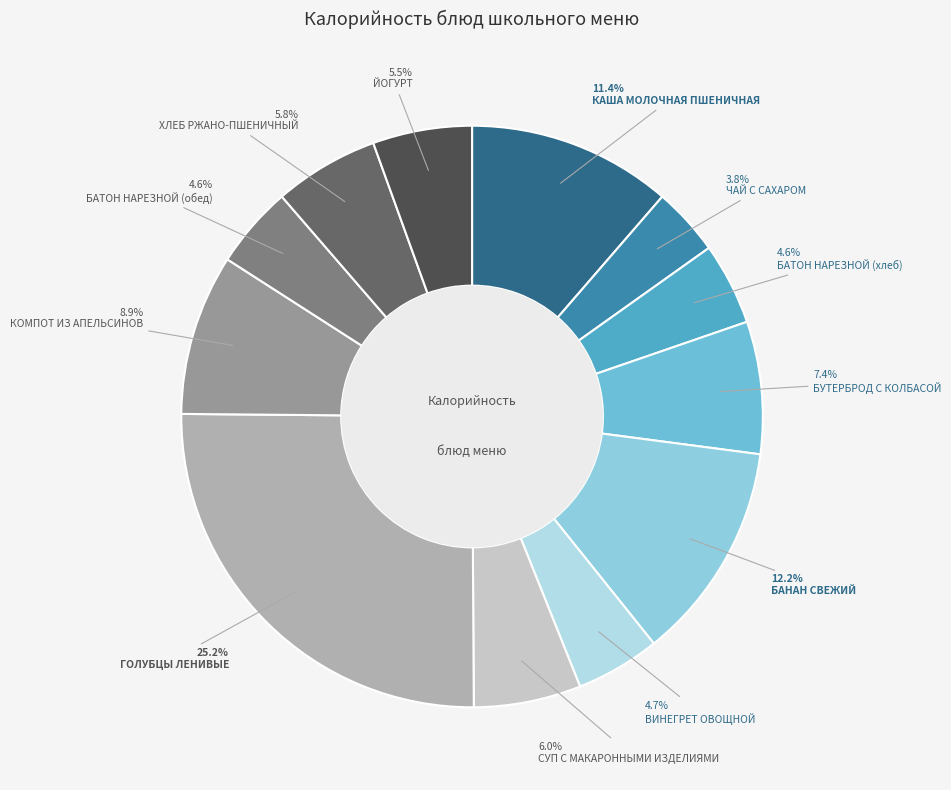

How many segments does this pie chart have?

12